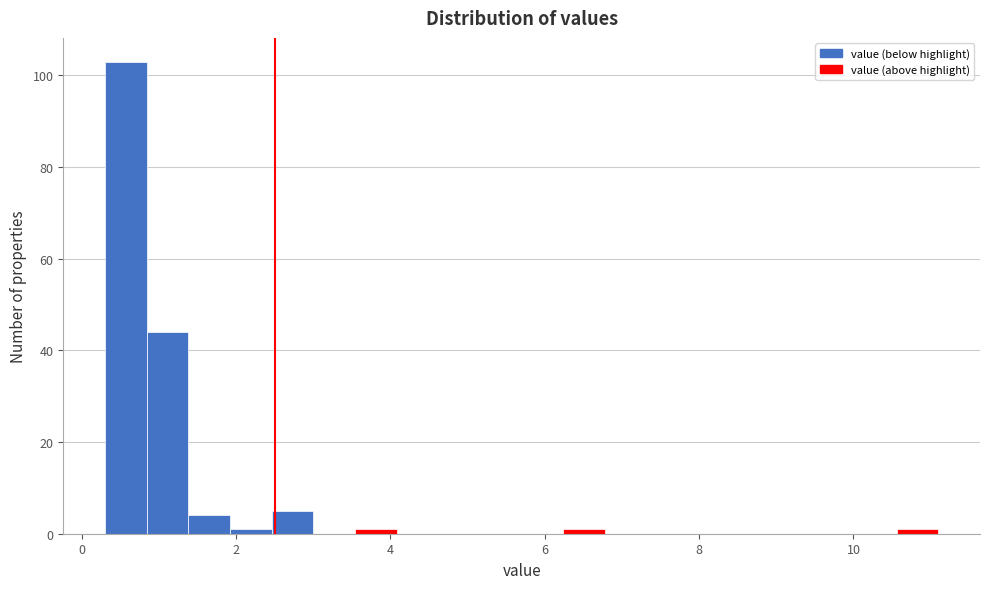

Read against the x-axis, roughly where is the centre of the tallest bar?

0.6